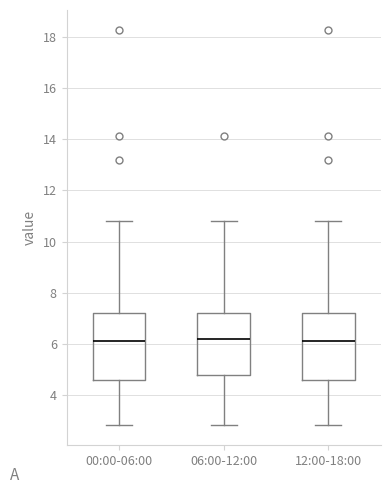

Where does the upper whisker of the box for 06:00-12:00 end on the y-axis? The values are not printed on the chart, so give them approximately, as read against the axis.

10.8